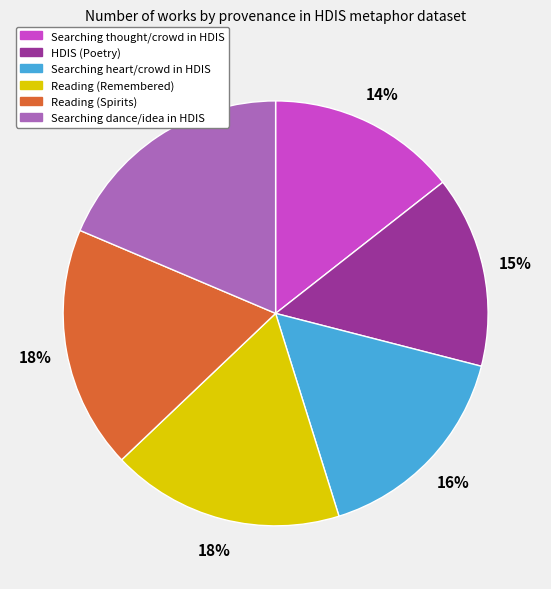

How many slices are in this pie chart?

6